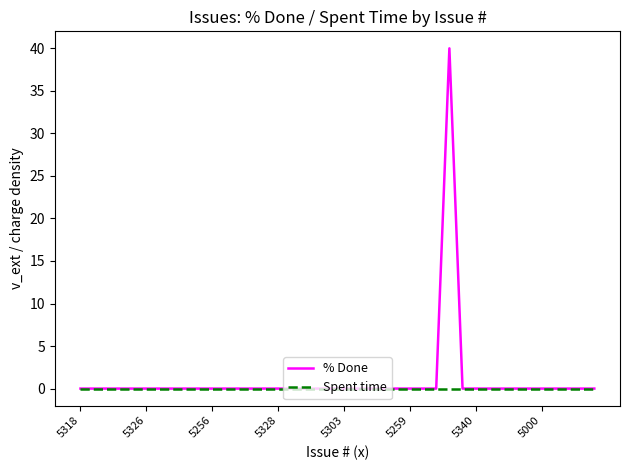

Which series has the largest range (max minus min)?

% Done